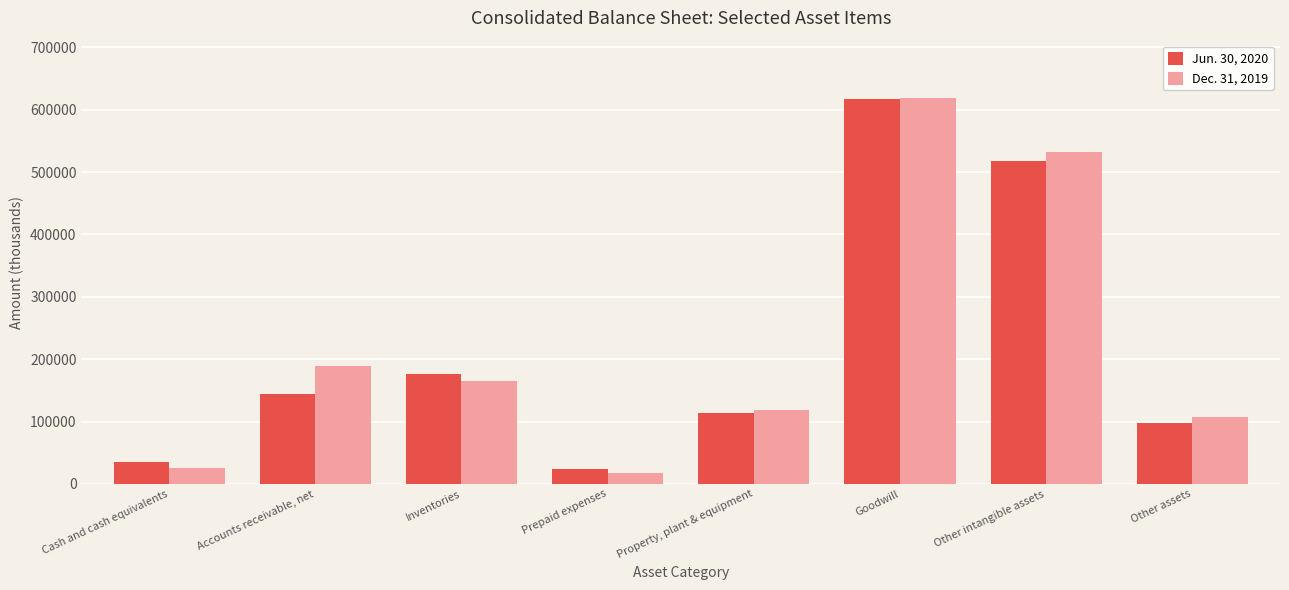

Reading right to left, list all the values displayed in this chart.

Jun. 30, 2020: Other assets=98159	Other intangible assets=517187	Goodwill=616685	Property, plant & equipment=113164	Prepaid expenses=24603	Inventories=175715	Accounts receivable, net=143412	Cash and cash equivalents=34983
Dec. 31, 2019: Other assets=108007	Other intangible assets=532800	Goodwill=618042	Property, plant & equipment=118883	Prepaid expenses=17794	Inventories=164616	Accounts receivable, net=189097	Cash and cash equivalents=25856